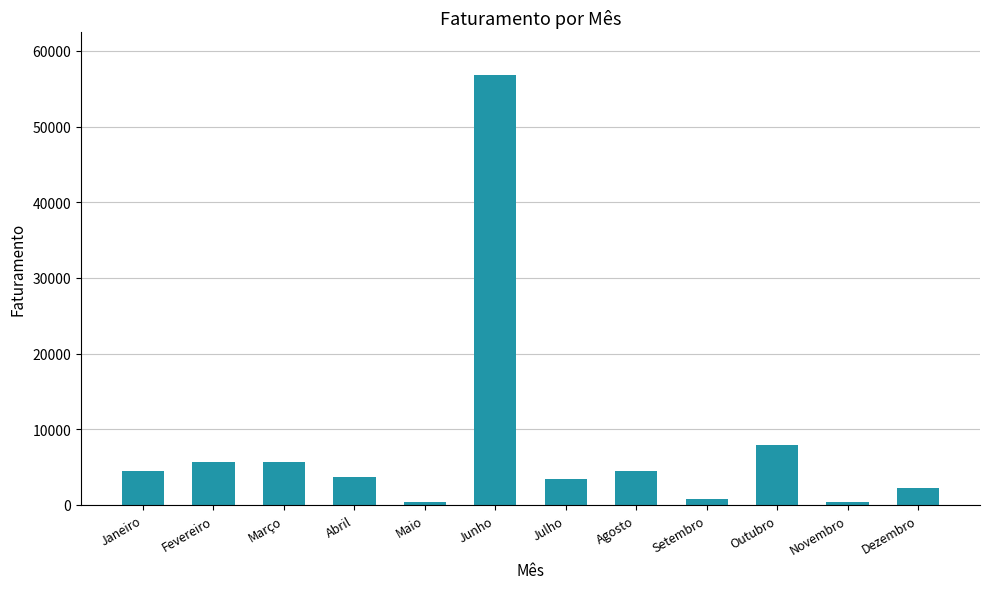

Is it true that the value at Junho is 56787?

True